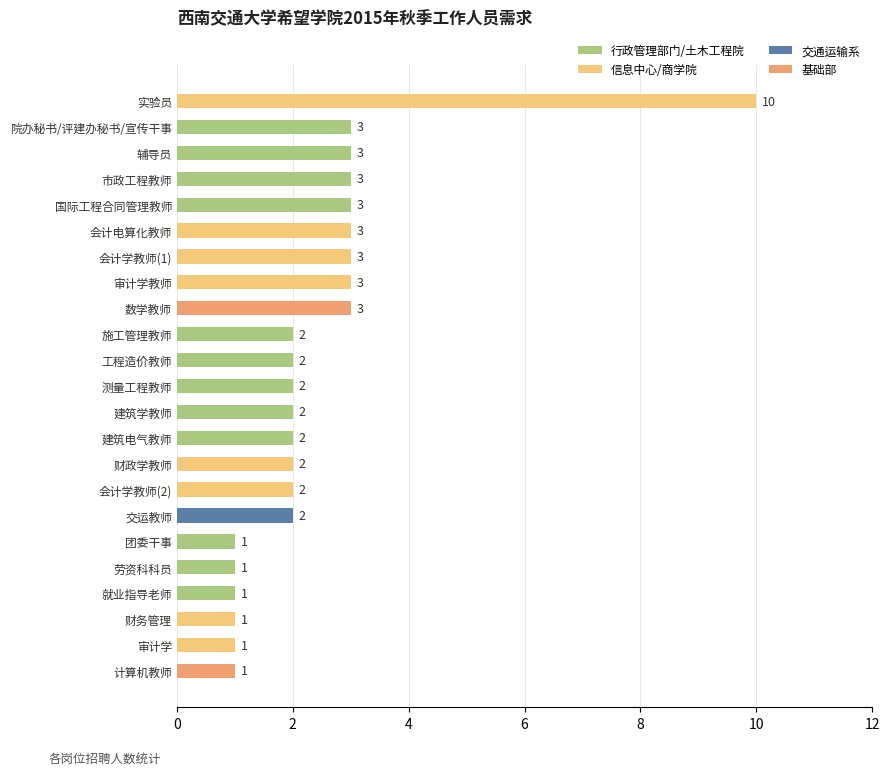

Count the values in the range 1 to 3.

22